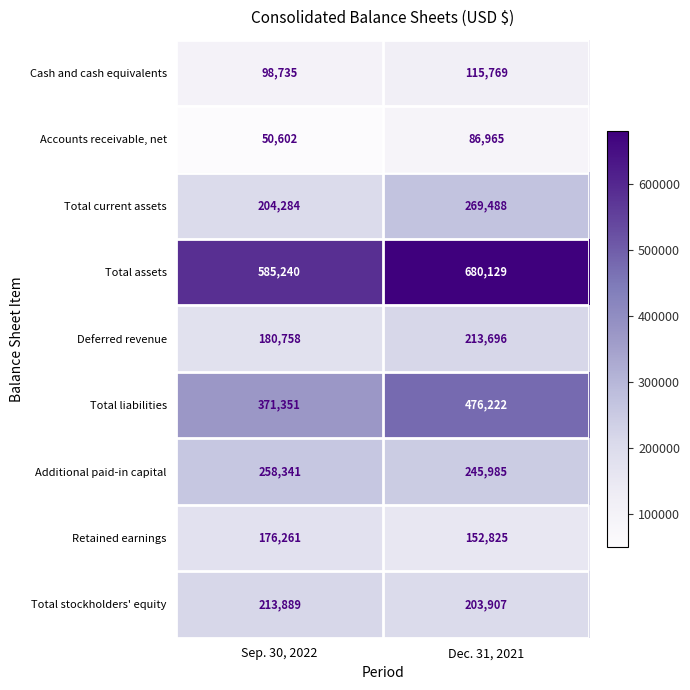

Rank the series by their maximum value, from highest to lowest.

Total assets, Total liabilities, Total current assets, Additional paid-in capital, Total stockholders' equity, Deferred revenue, Retained earnings, Cash and cash equivalents, Accounts receivable, net